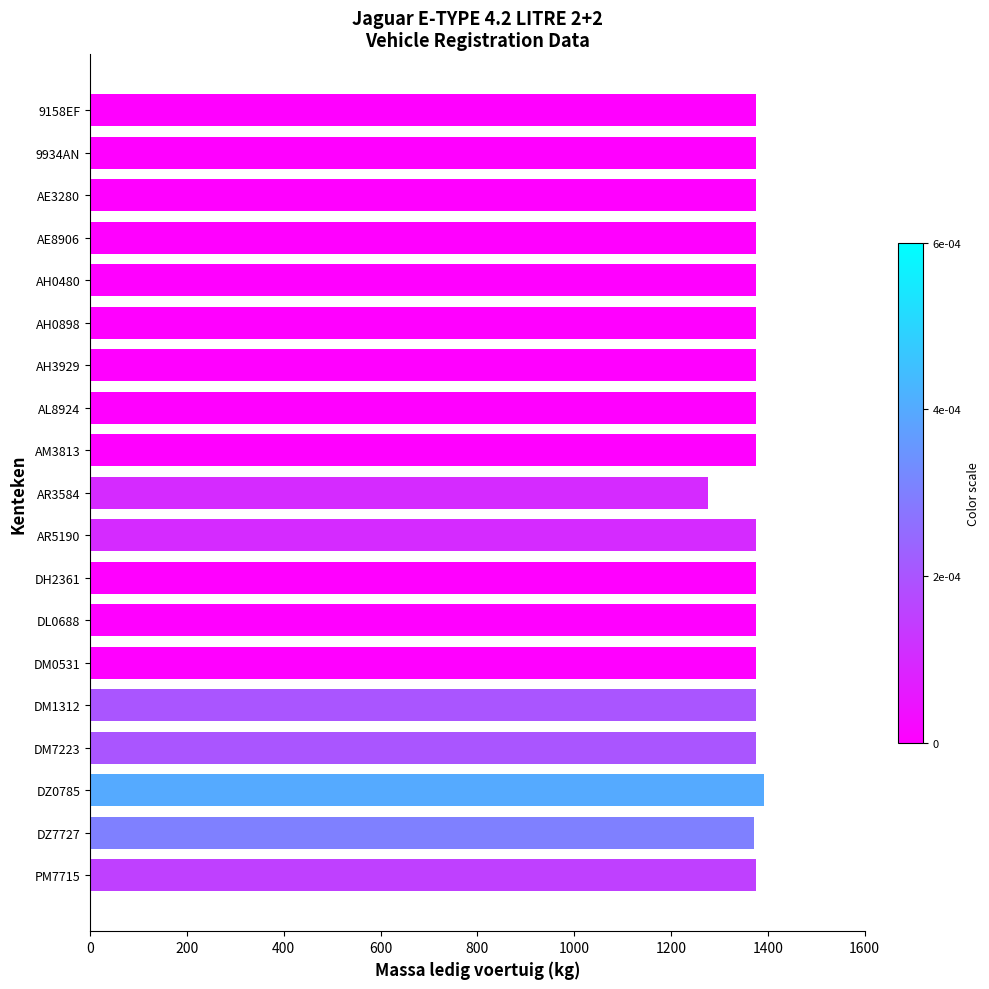

Which label corresponds to the largest value in the chart?

DZ0785